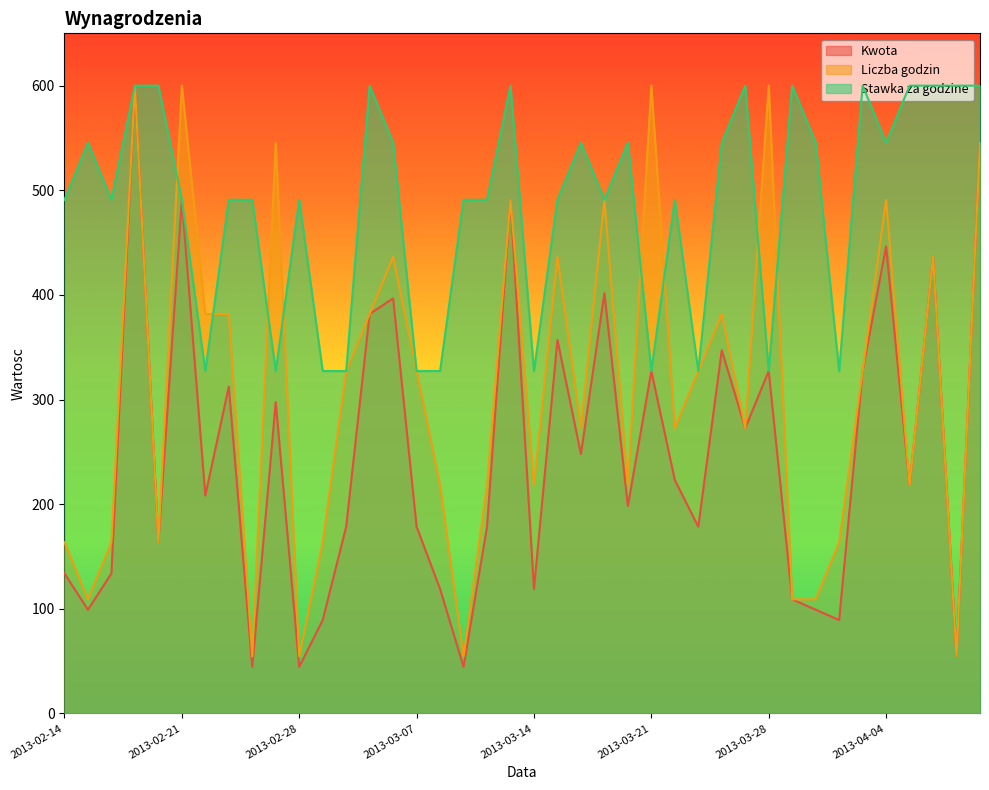

What is the label of the 1st point from the left?

2013-02-14